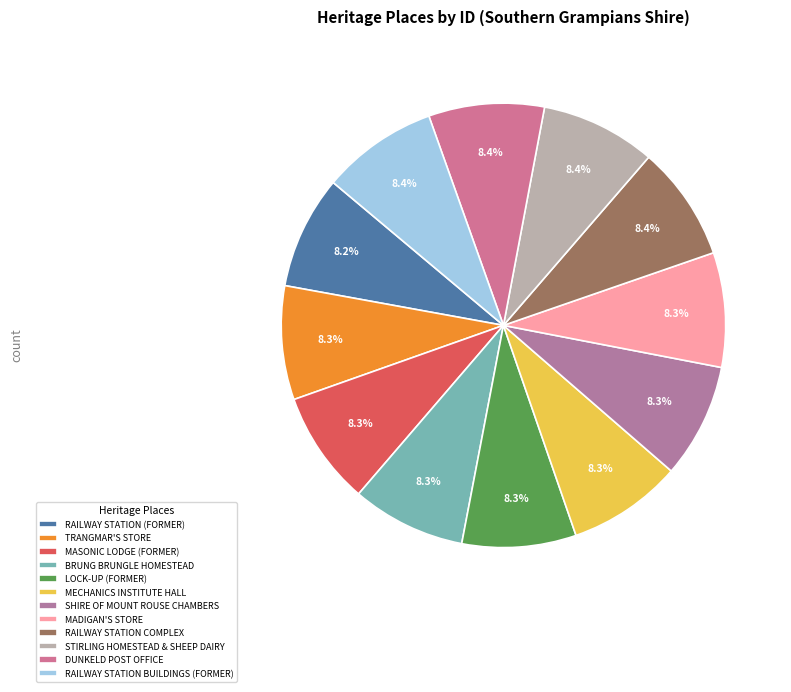

Count the number of slices in the pie.

12